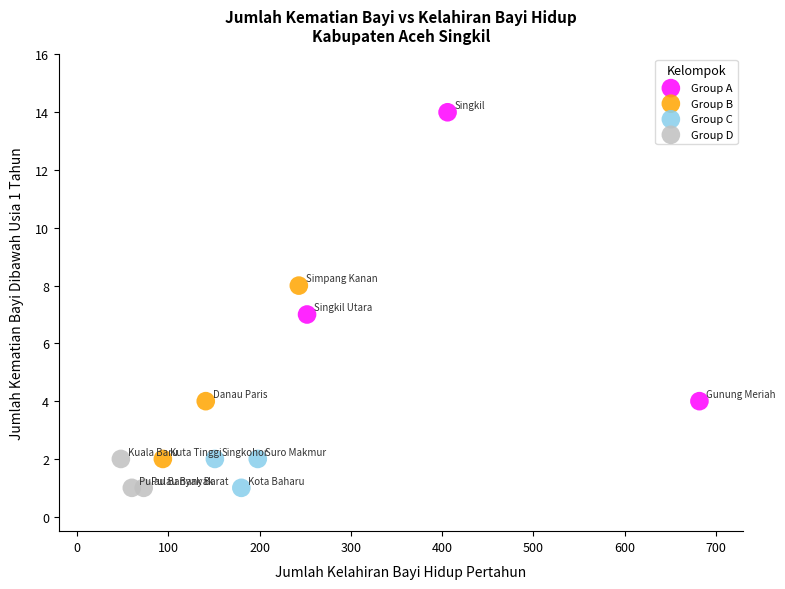

Which series reaches the maximum Y coordinate?

Group A